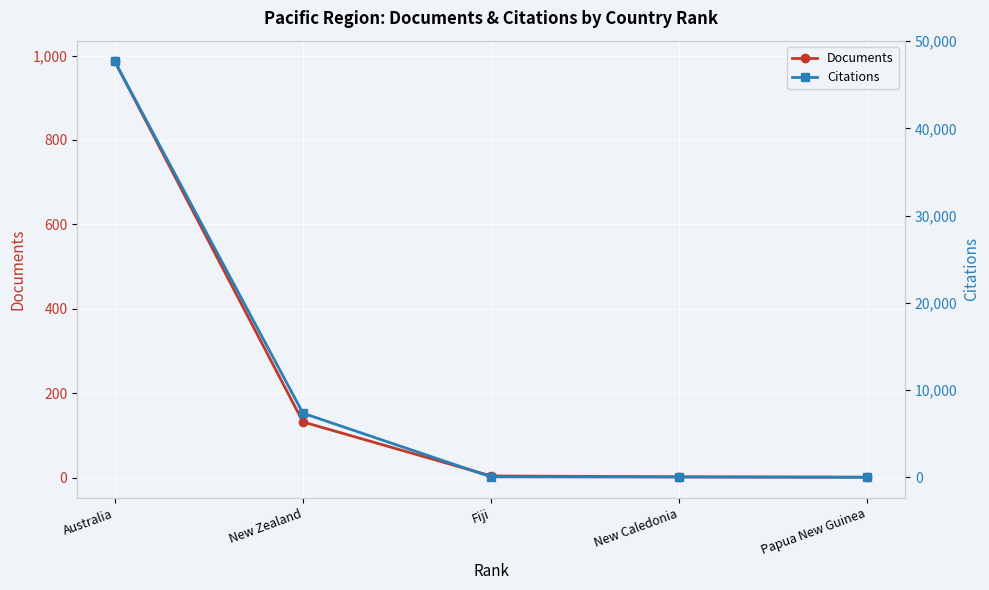

True or false: Documents has more than 0 interior local peaks.

False